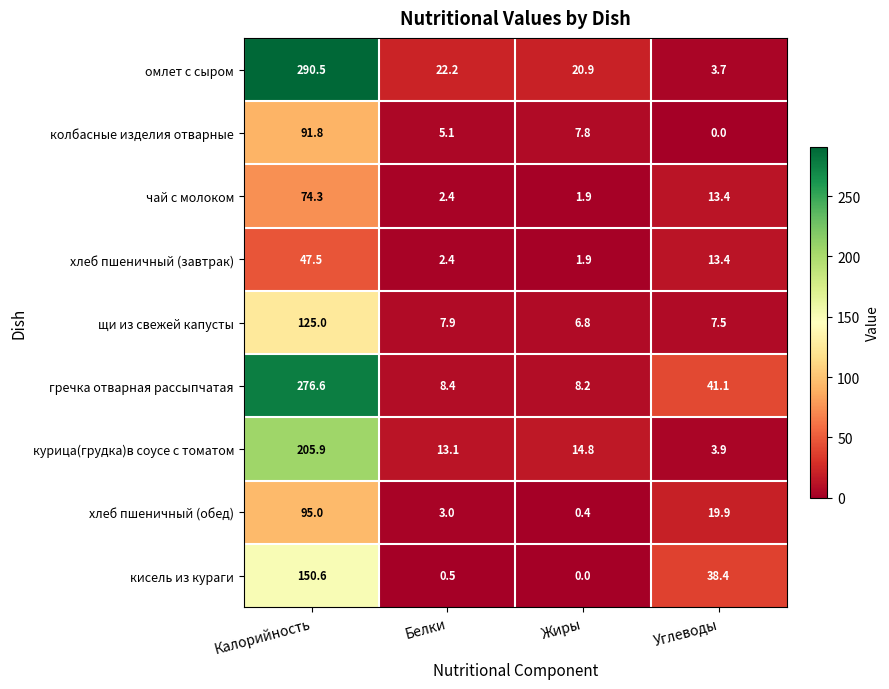

The value of чай с молоком at Углеводы is 13.4. True or false?

True